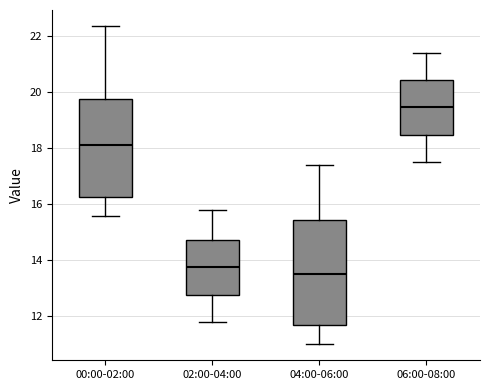

Reading left to right, transcribe this box plot: for each box, give where its median line is, the range the box spans, and where its two whiskers end, as read against the y-axis. The values are not printed on the chart, so give them approximately, as read against the axis.

00:00-02:00: median 18.2, box 16.2 to 19.8, whiskers 15.6 to 22.4
02:00-04:00: median 13.8, box 12.8 to 14.8, whiskers 11.8 to 15.8
04:00-06:00: median 13.6, box 11.6 to 15.4, whiskers 11.0 to 17.4
06:00-08:00: median 19.4, box 18.4 to 20.4, whiskers 17.6 to 21.4